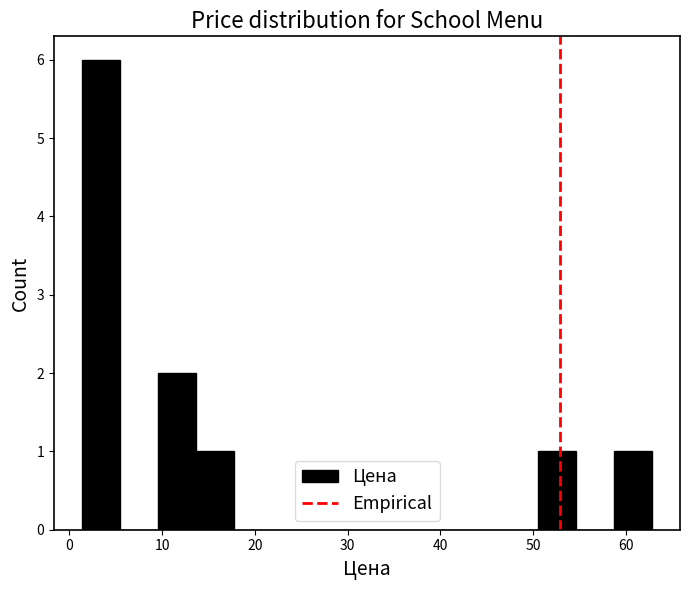

Over which range of the x-axis is the bar tallest?

1 to 5